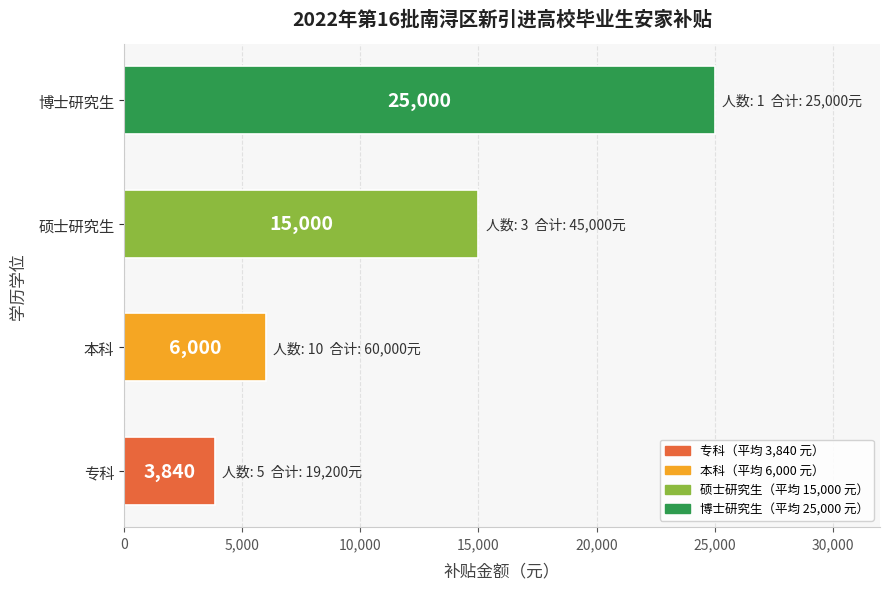

What is the sum of all values?

49840